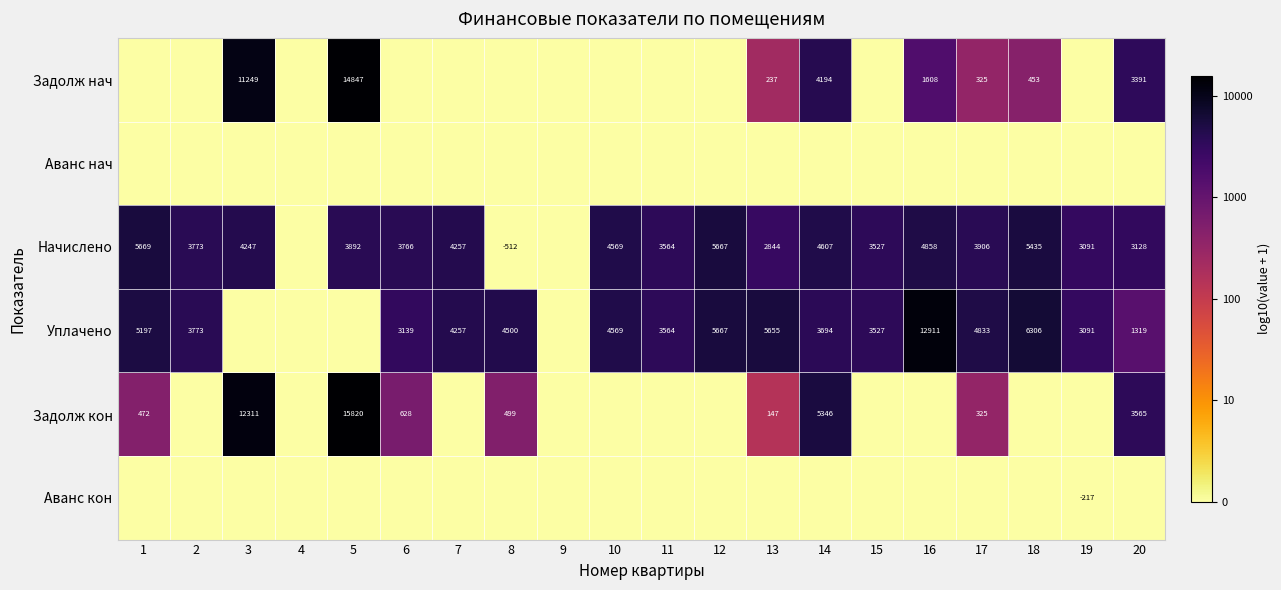

The Задолж кон series shows 50 at 13. True or false?

False